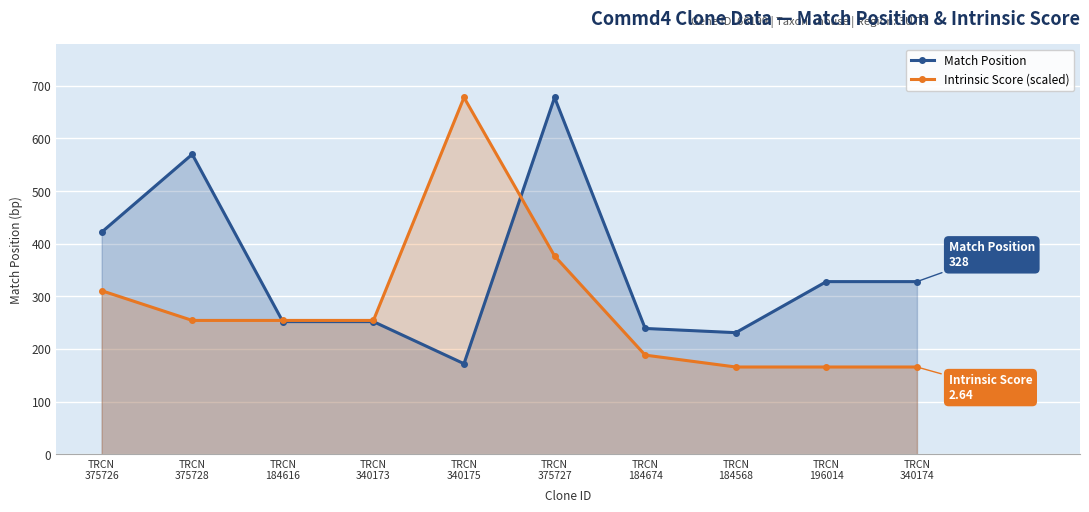

Is the value of Intrinsic Score (scaled) at TRCN
196014 greater than the value of Match Position at TRCN
375728?

No